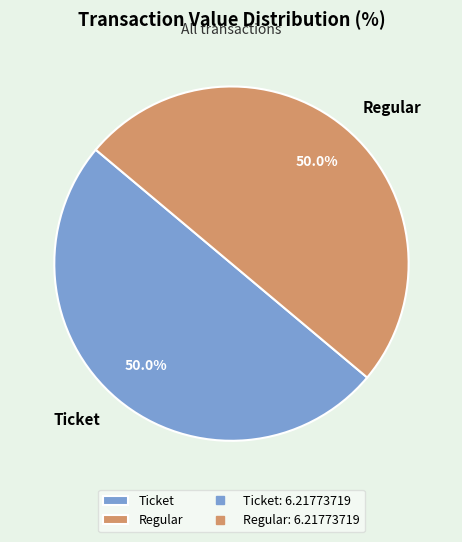

Is the sum of Ticket and Regular greater than half?

Yes